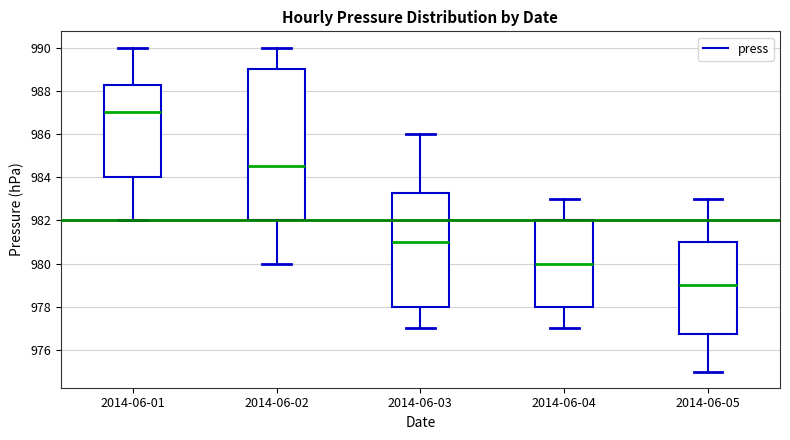

Which box's median line is the lowest?

2014-06-05